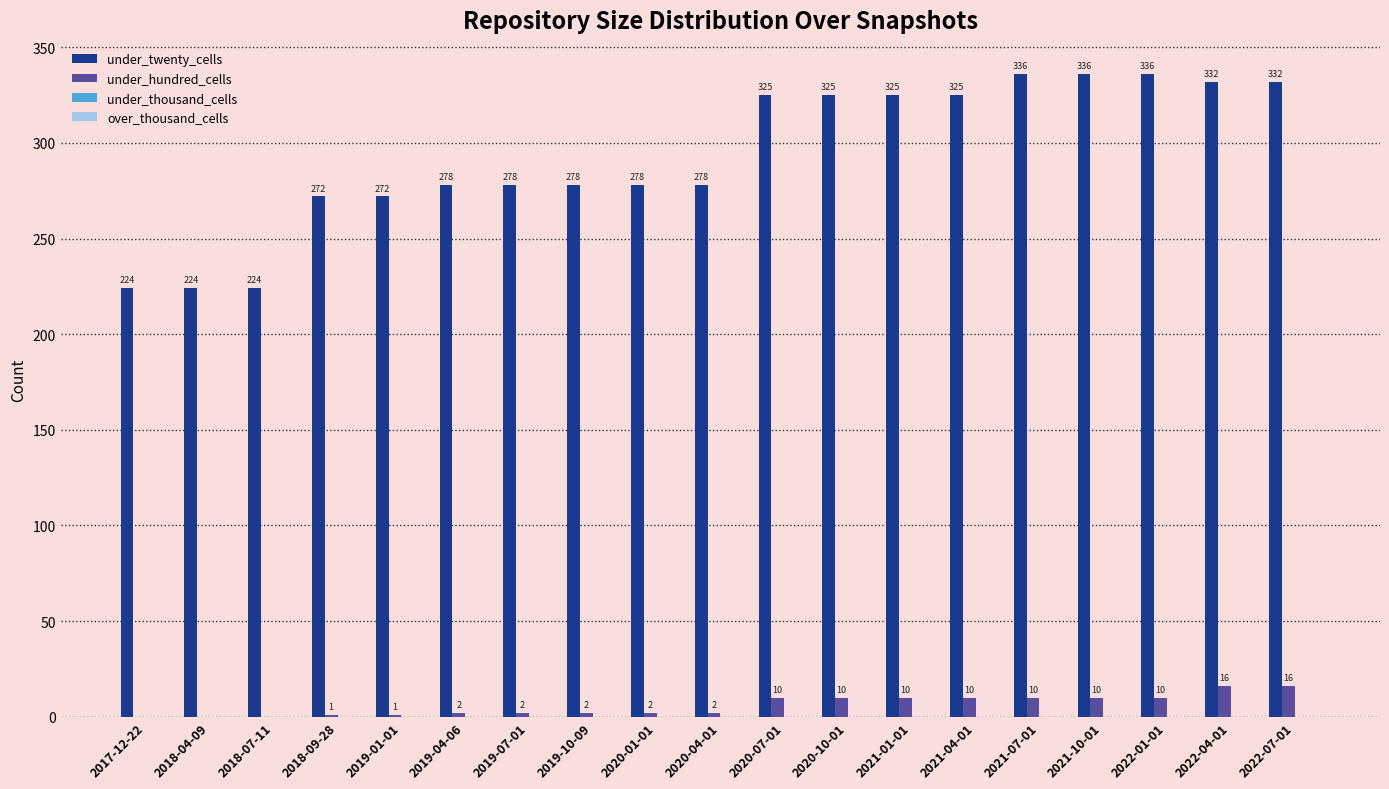

How many groups of bars are there?

19